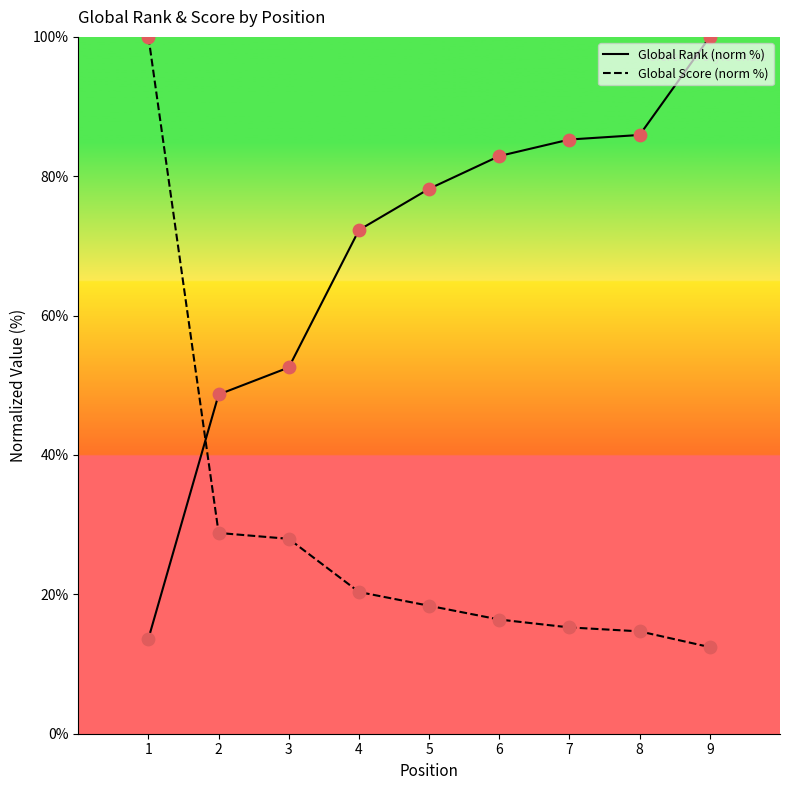

At how many categories does at least one series exceed 75?

6